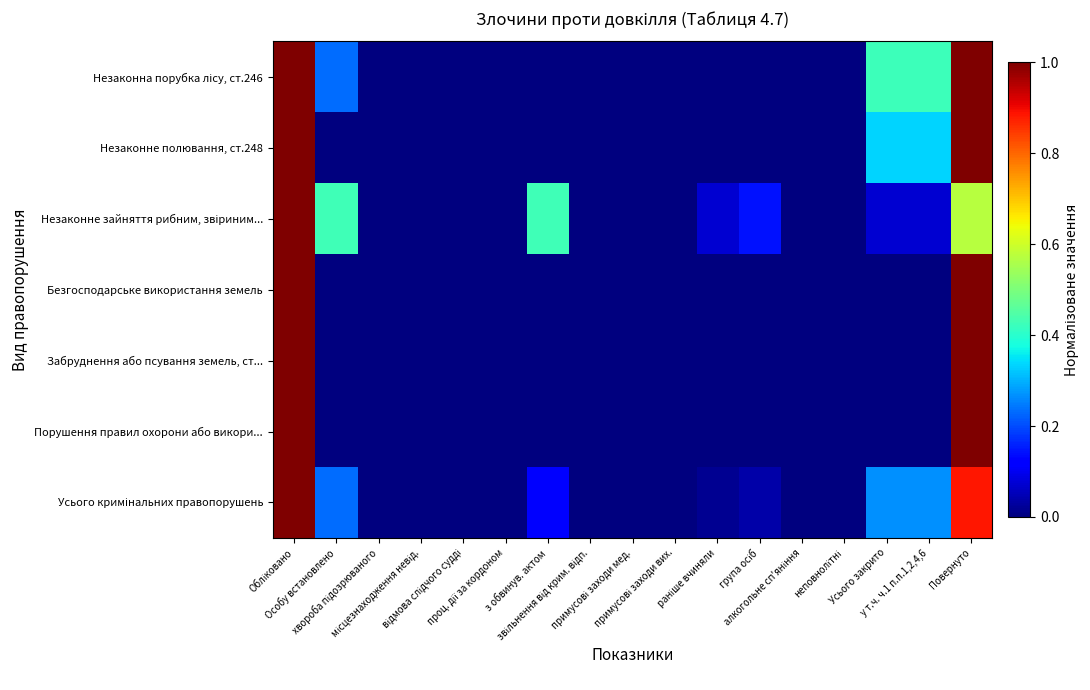

What is the maximum value shown in the chart?

1.0